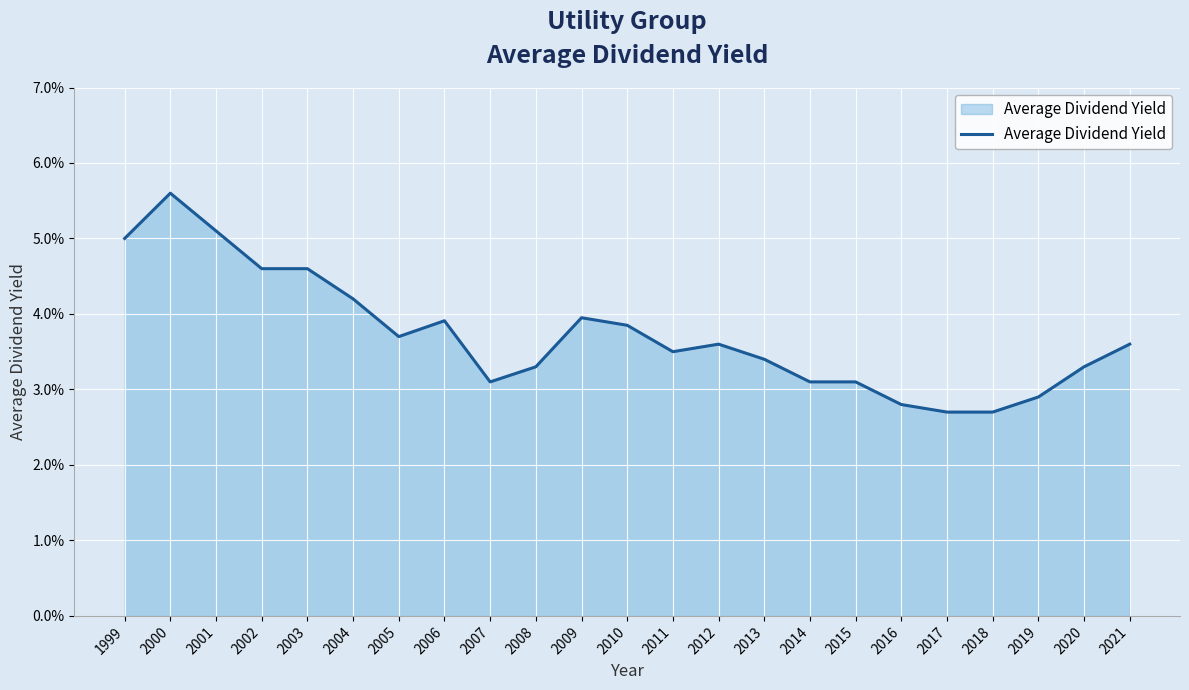

Reading left to right, transcribe all the data shown in this chart.

1999=0.1	2000=0.1	2001=0.1	2002=0.0	2003=0.0	2004=0.0	2005=0.0	2006=0.0	2007=0.0	2008=0.0	2009=0.0	2010=0.0	2011=0.0	2012=0.0	2013=0.0	2014=0.0	2015=0.0	2016=0.0	2017=0.0	2018=0.0	2019=0.0	2020=0.0	2021=0.0